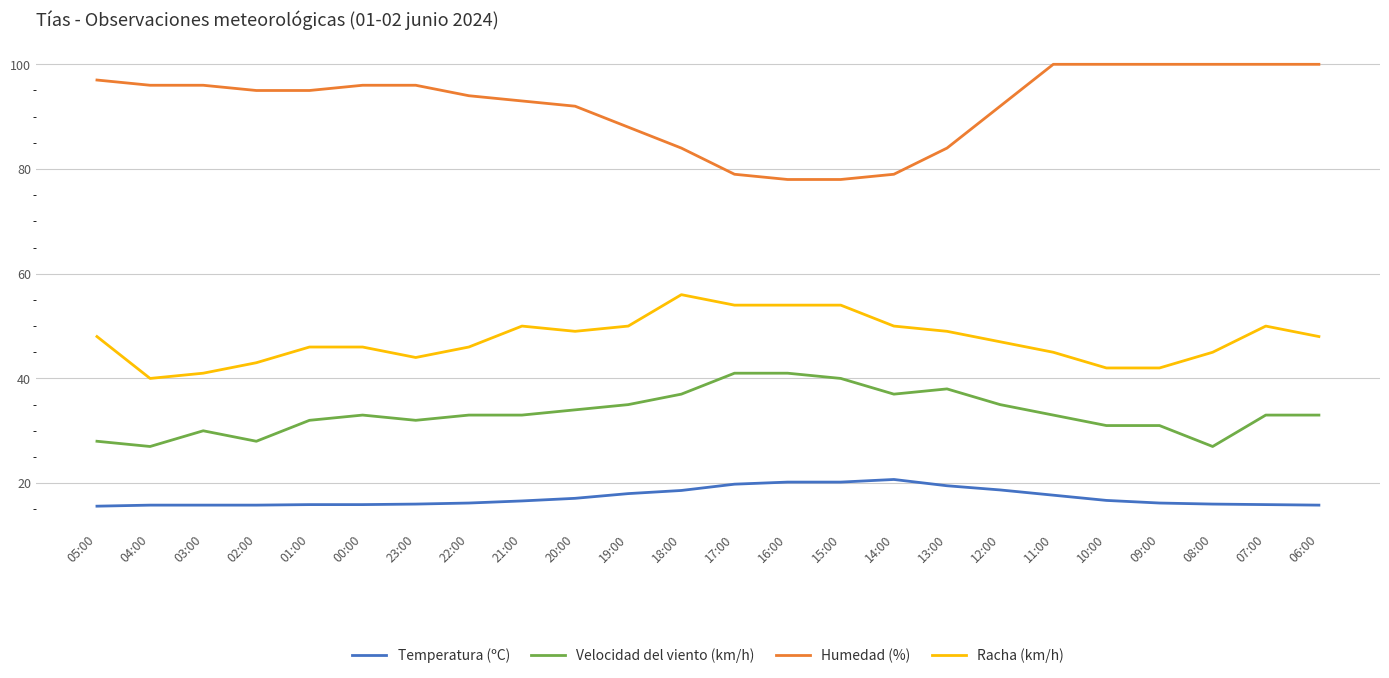

At 07:00, list the series in order from largest to smallest.

Humedad (%), Racha (km/h), Velocidad del viento (km/h), Temperatura (ºC)